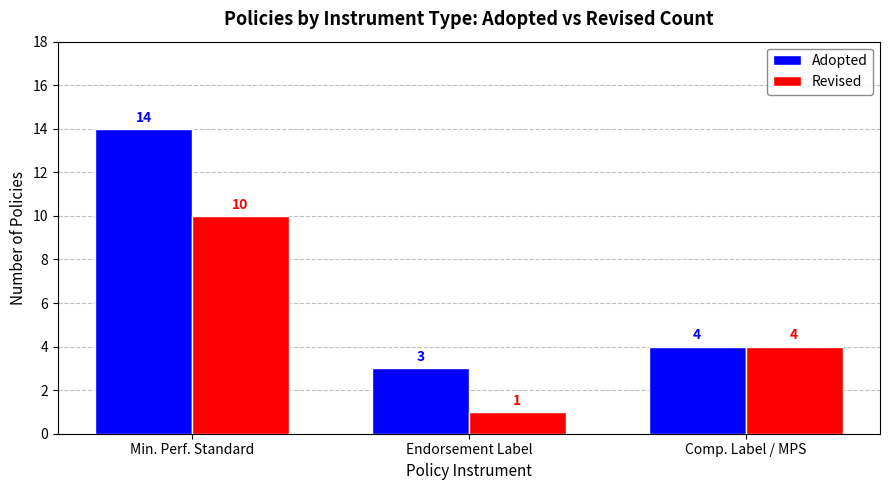

What is the label of the 2nd bar from the left?

Endorsement Label